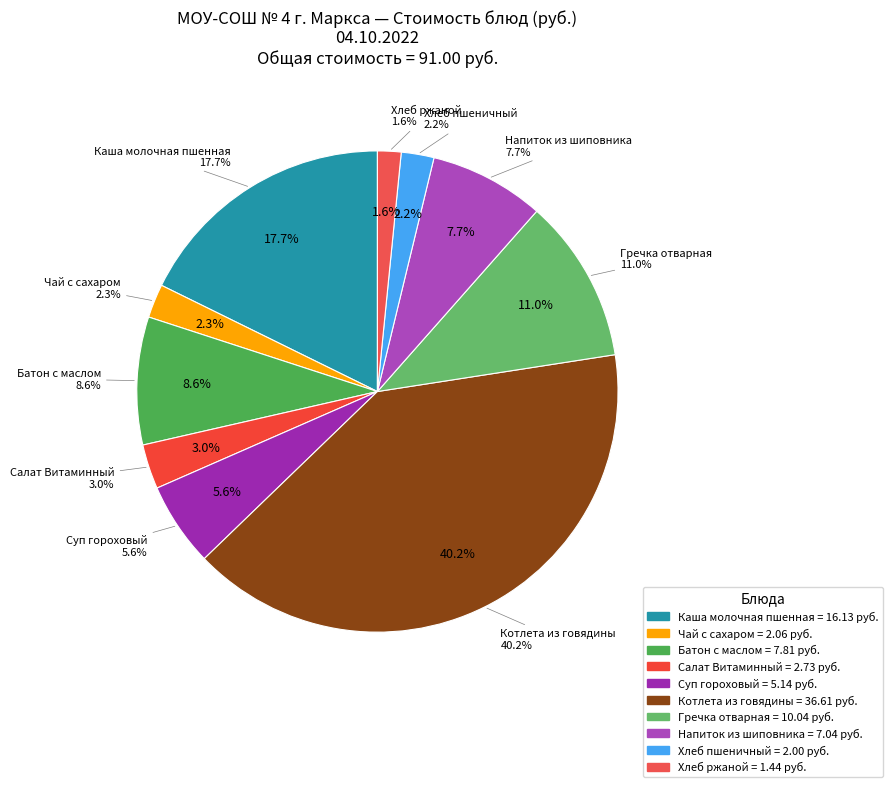

Does any single category account for the majority?

No